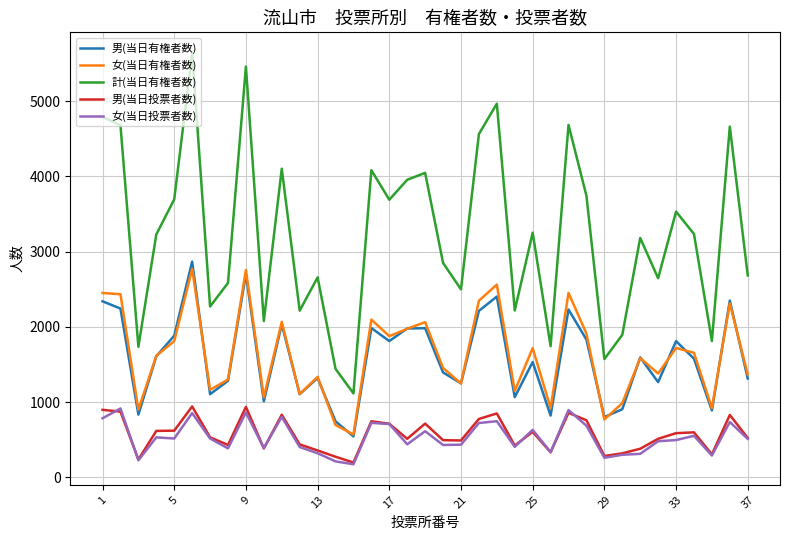

How many lines are shown in the chart?

5